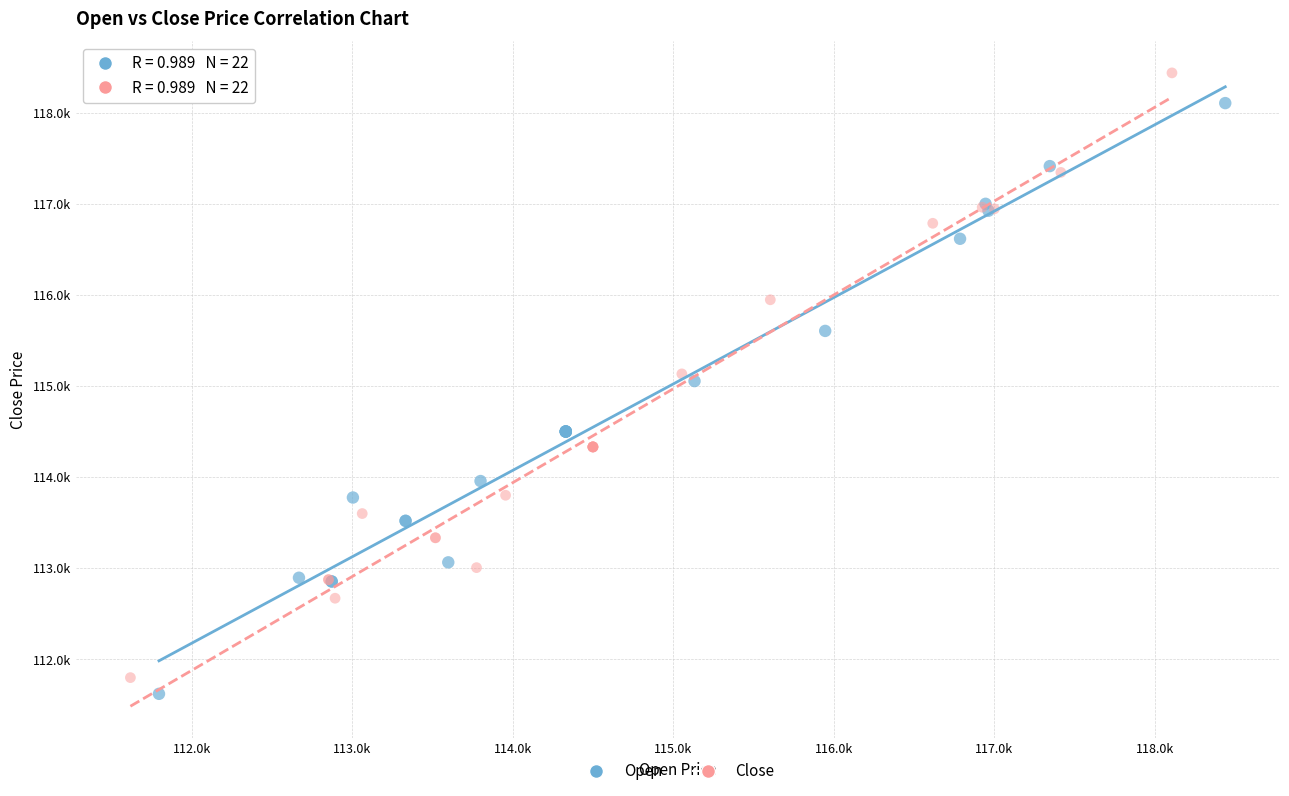

What are all the series names shown in the legend?

Open, Close